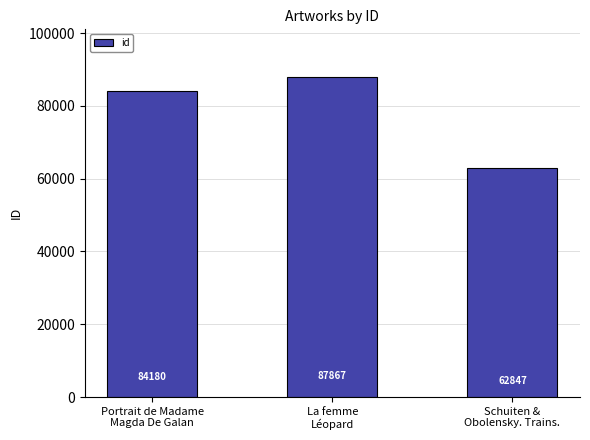

The value at Portrait de Madame
Magda De Galan is 84180. True or false?

True